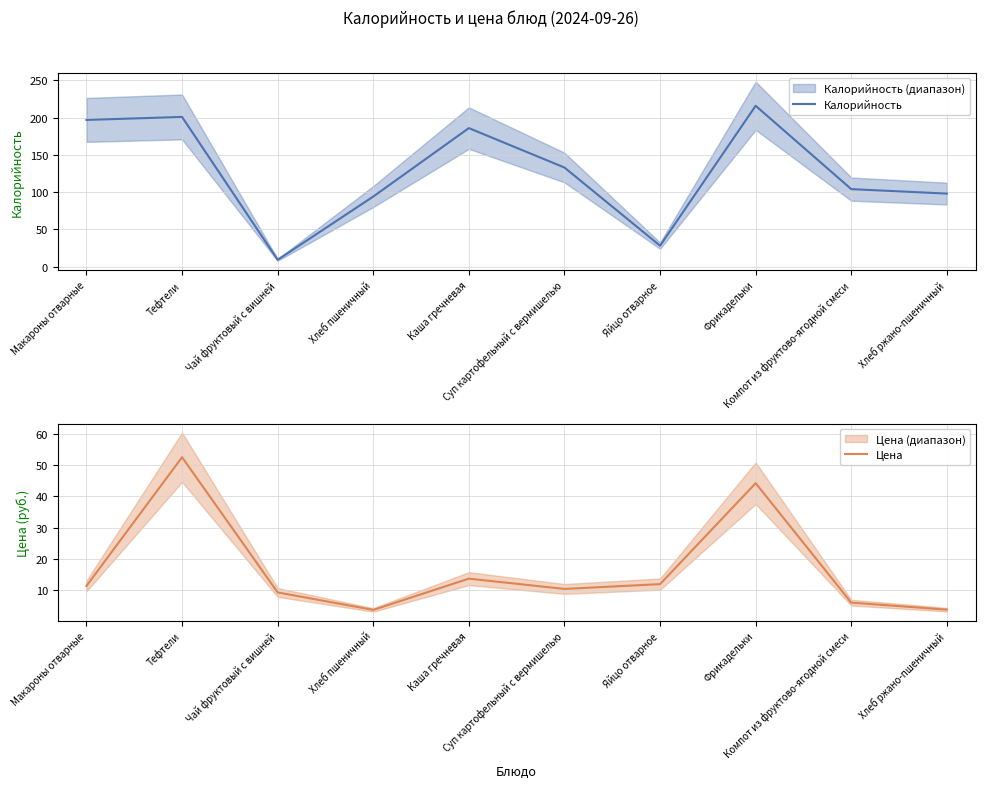

Count the number of data series in this chart.

2